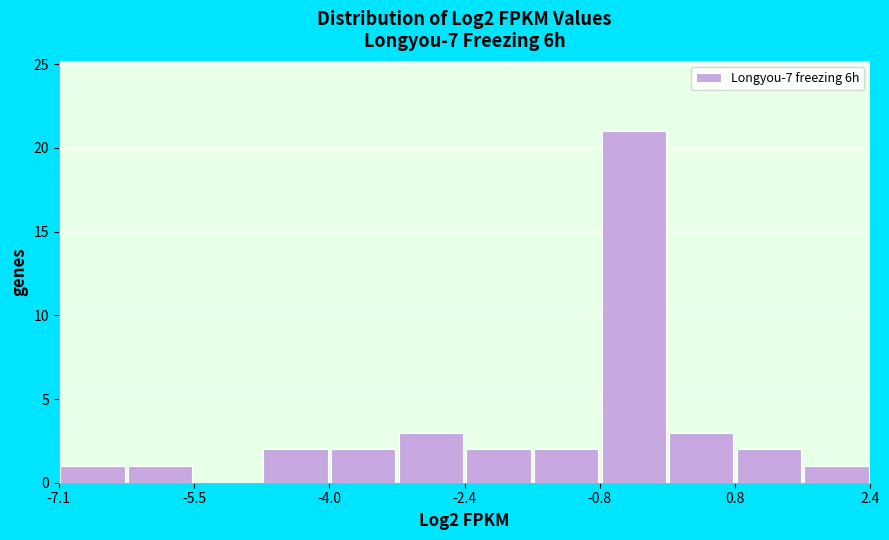

Read against the x-axis, roughly where is the centre of the tallest bar?

-0.4